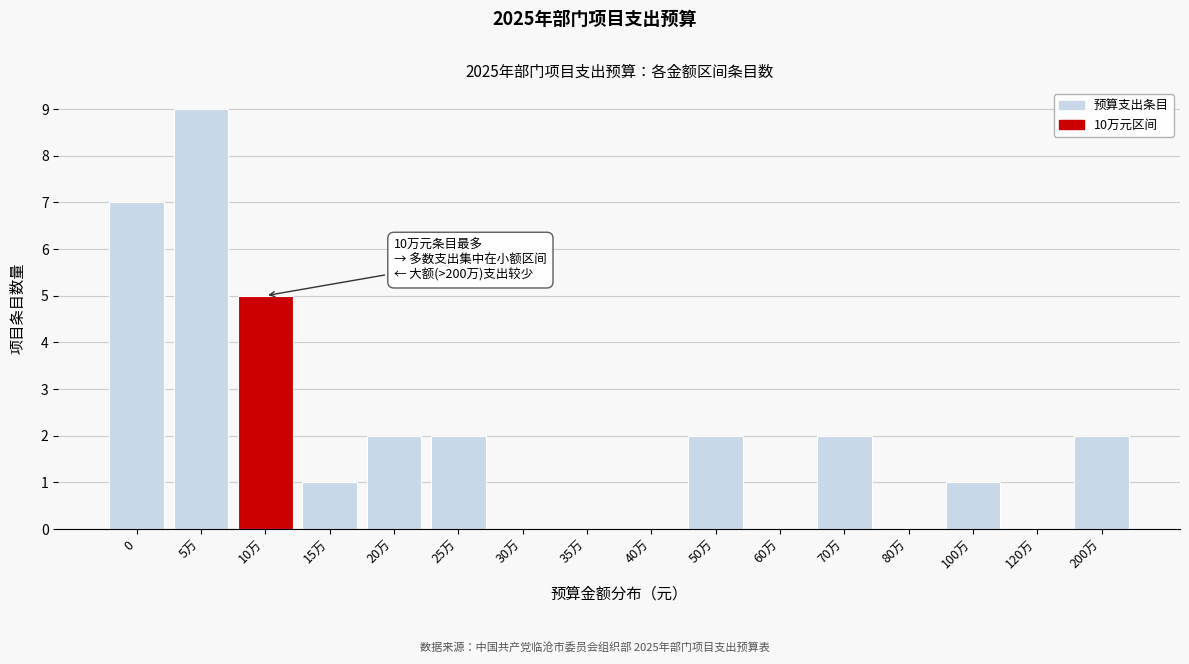

Reading right to left, list all the values displayed in this chart.

200万=2	120万=0	100万=1	80万=0	70万=2	60万=0	50万=2	40万=0	35万=0	30万=0	25万=2	20万=2	15万=1	10万=5	5万=9	0=7